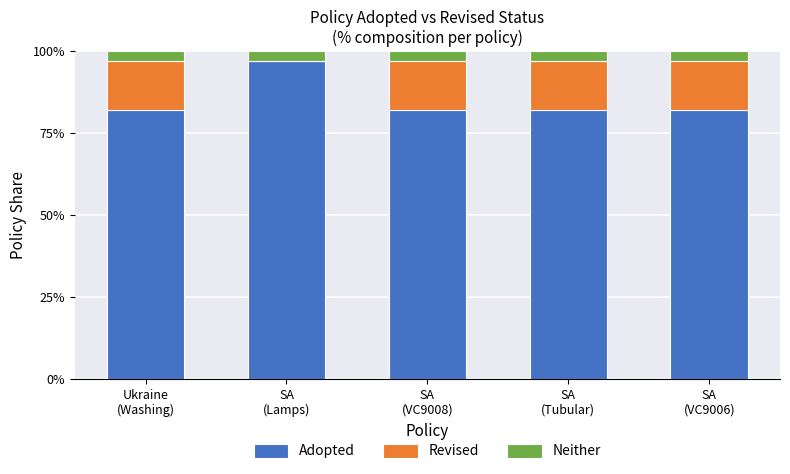

What value does the Adopted series have at SA
(Tubular), to the nearest 5?

80